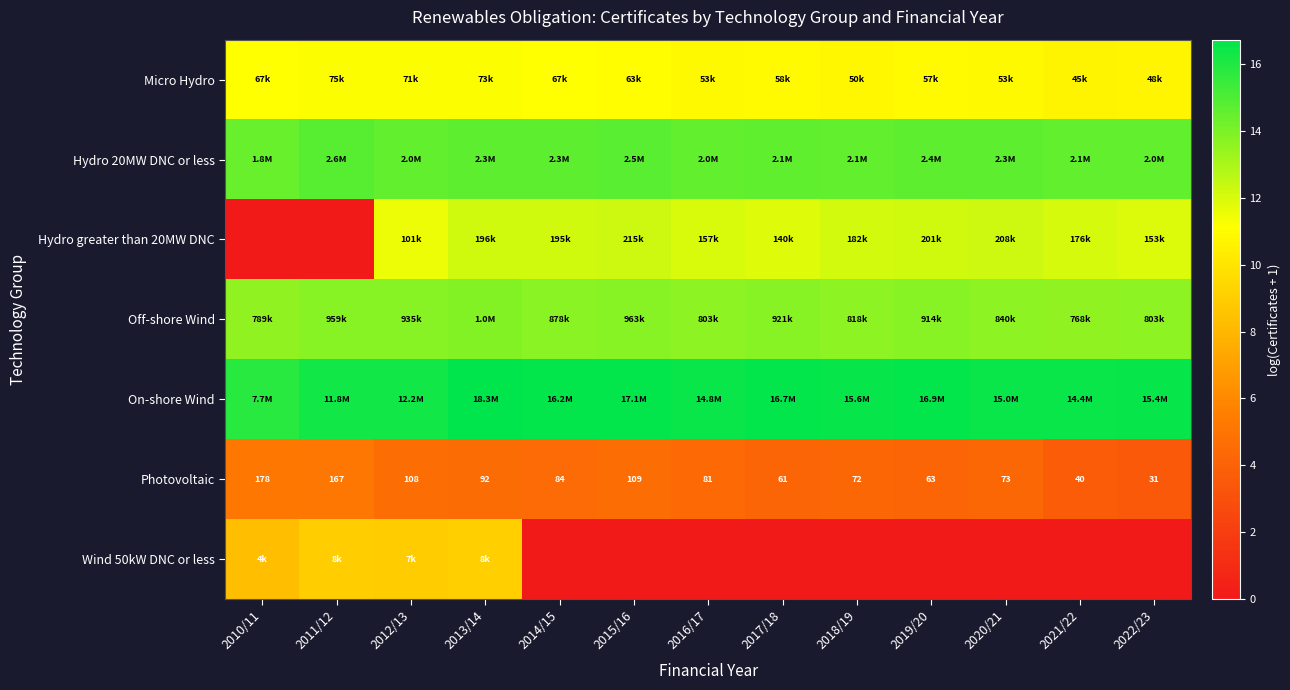

Rank the categories by Photovoltaic value from lowest to highest.

2022/23, 2021/22, 2017/18, 2019/20, 2018/19, 2020/21, 2016/17, 2014/15, 2013/14, 2012/13, 2015/16, 2011/12, 2010/11